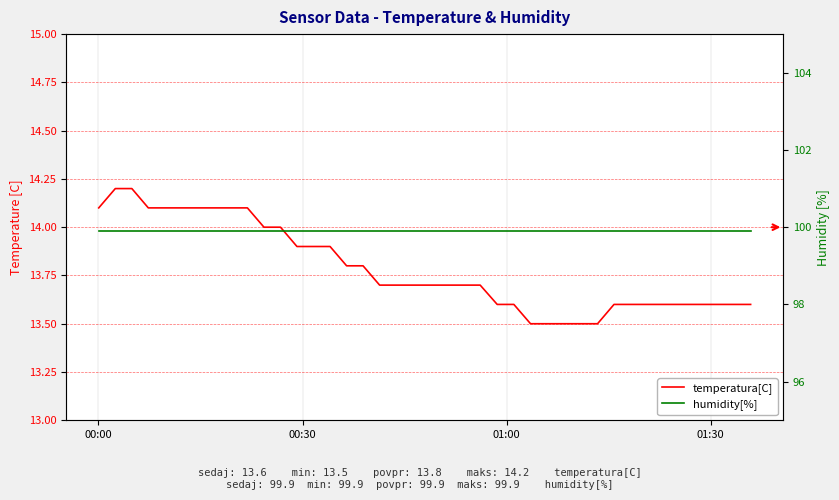

Which label corresponds to the largest value in the chart?

00:00